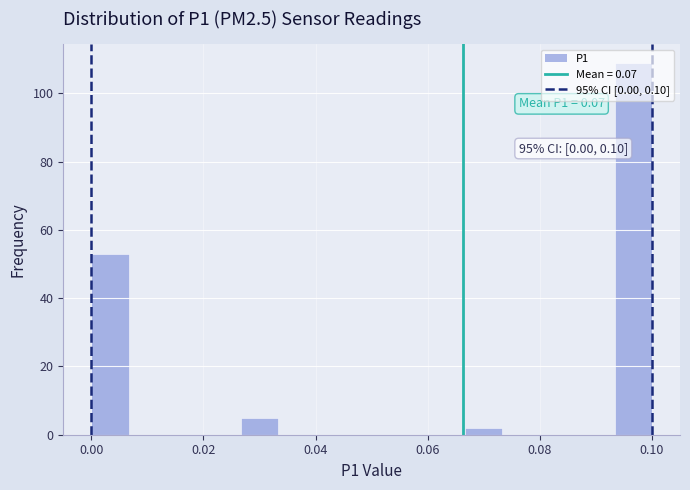

Read against the x-axis, roughly where is the centre of the tallest bar?

0.096